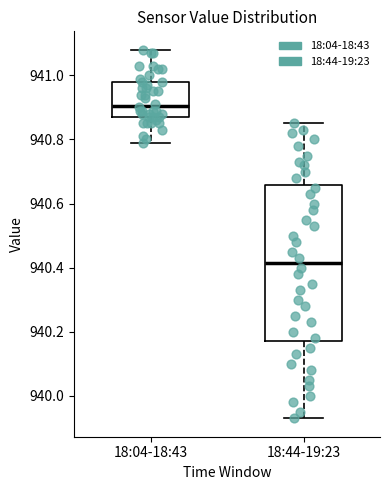

Comparing the boxes themselves (not the whiskers), which one is the tallest?

18:44-19:23